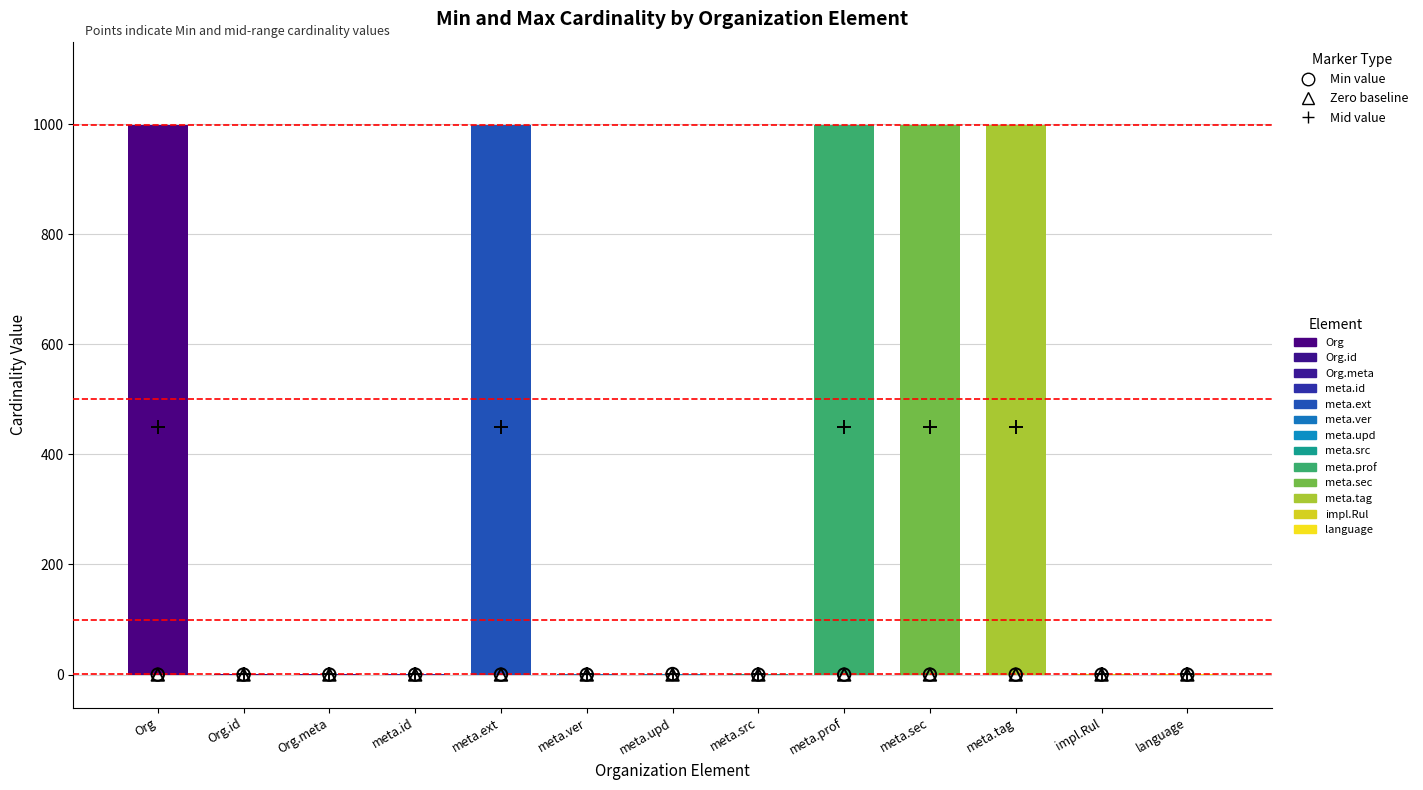

Which series has the largest total across all categories?

Mid value (+)